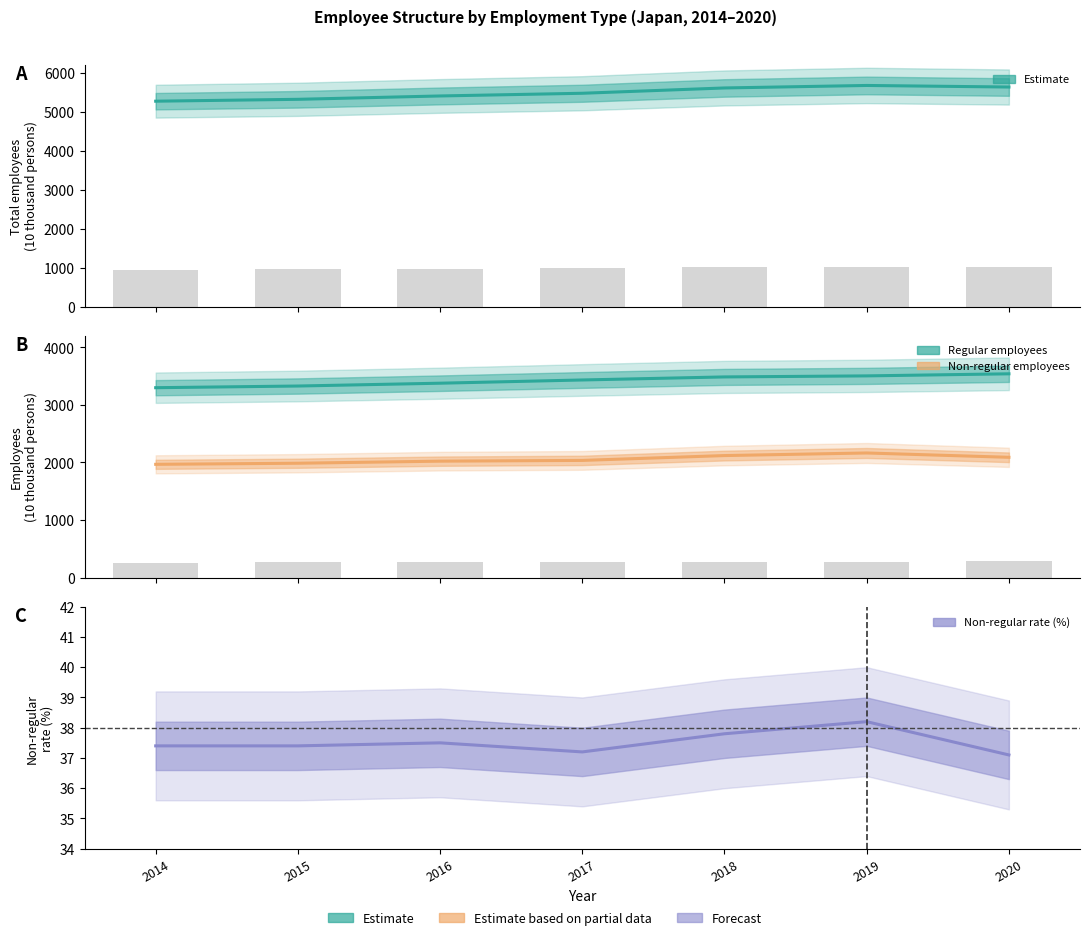

Rank the categories by Regular employees value from highest to lowest.

2020, 2019, 2018, 2017, 2016, 2015, 2014